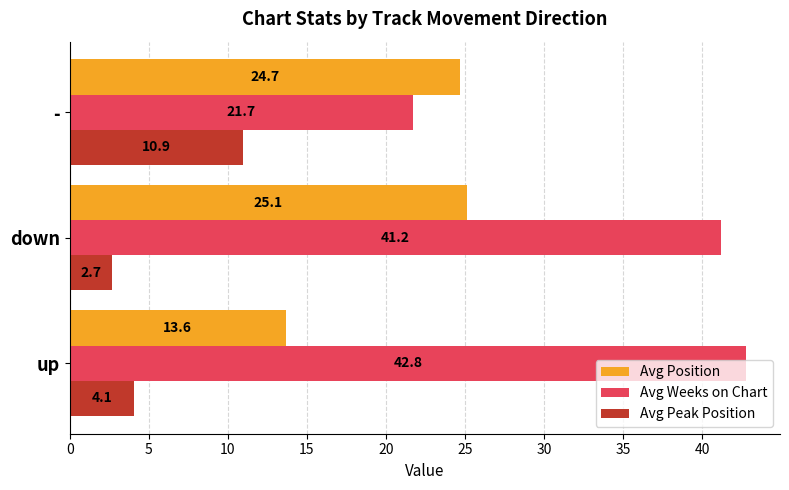

List the labels in order of Avg Weeks on Chart value, largest first.

up, down, -